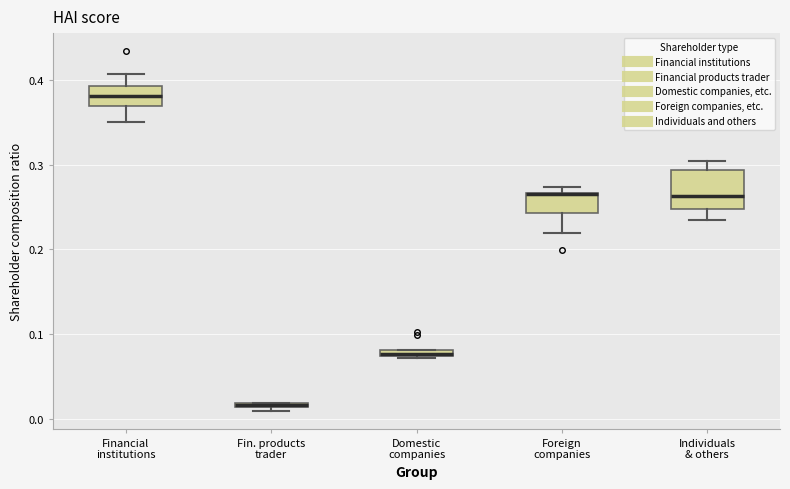

Which box is the tallest, from its lower edge to its upper edge?

Individuals & others